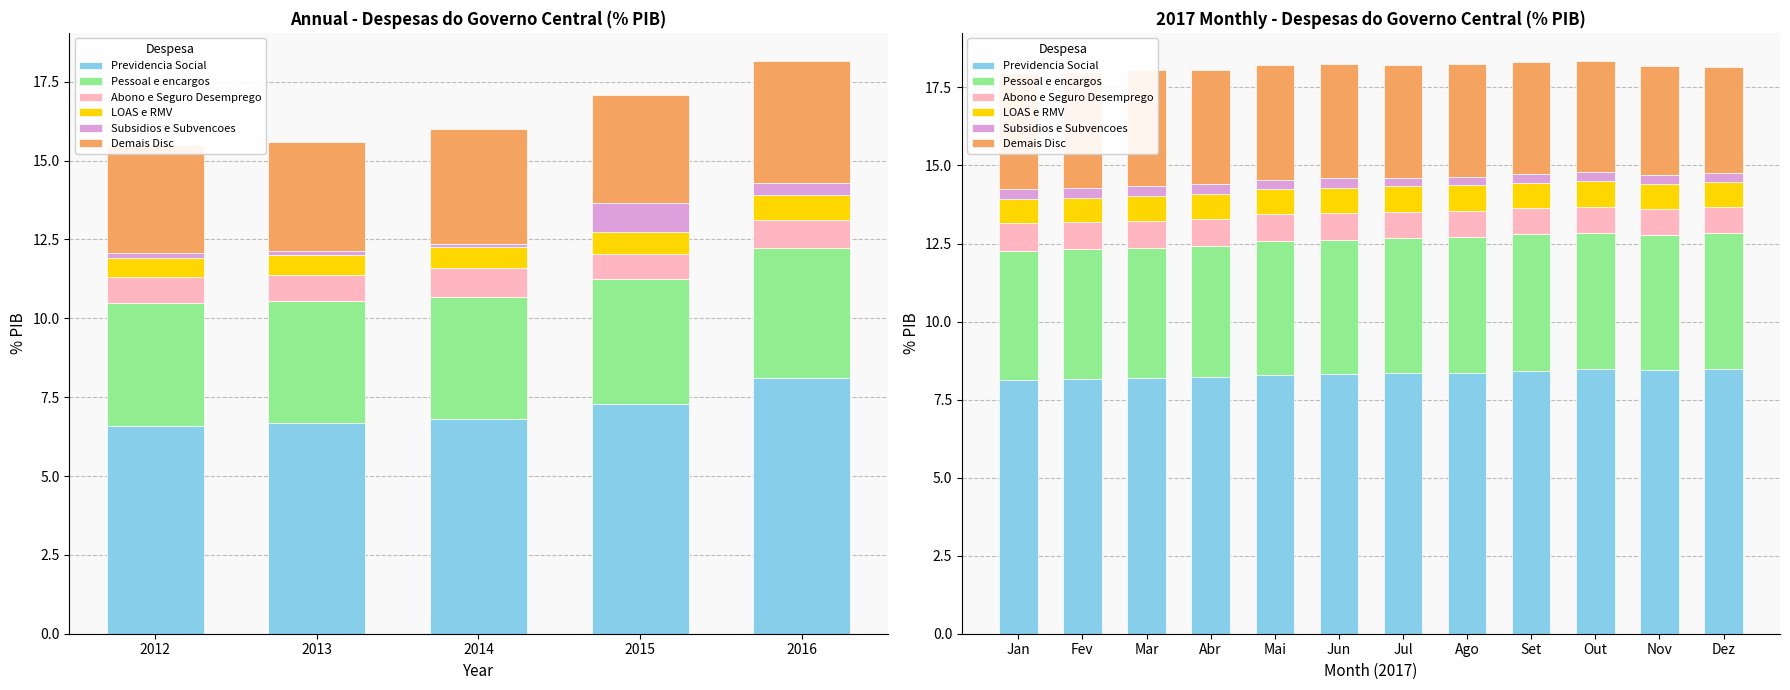

What value does the Subsidios e Subvencoes series have at Mai?

0.3